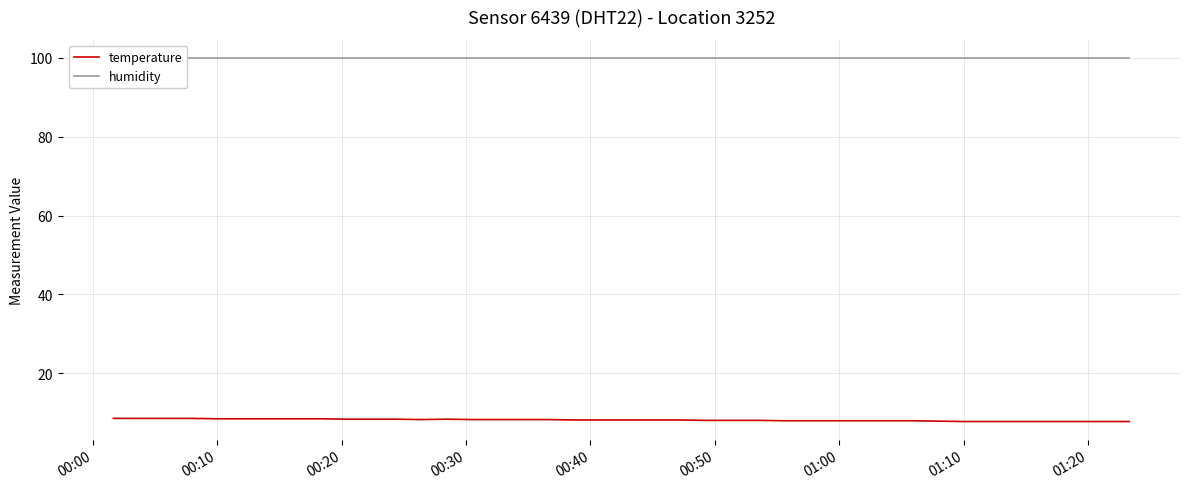

Which series has the largest range (max minus min)?

temperature